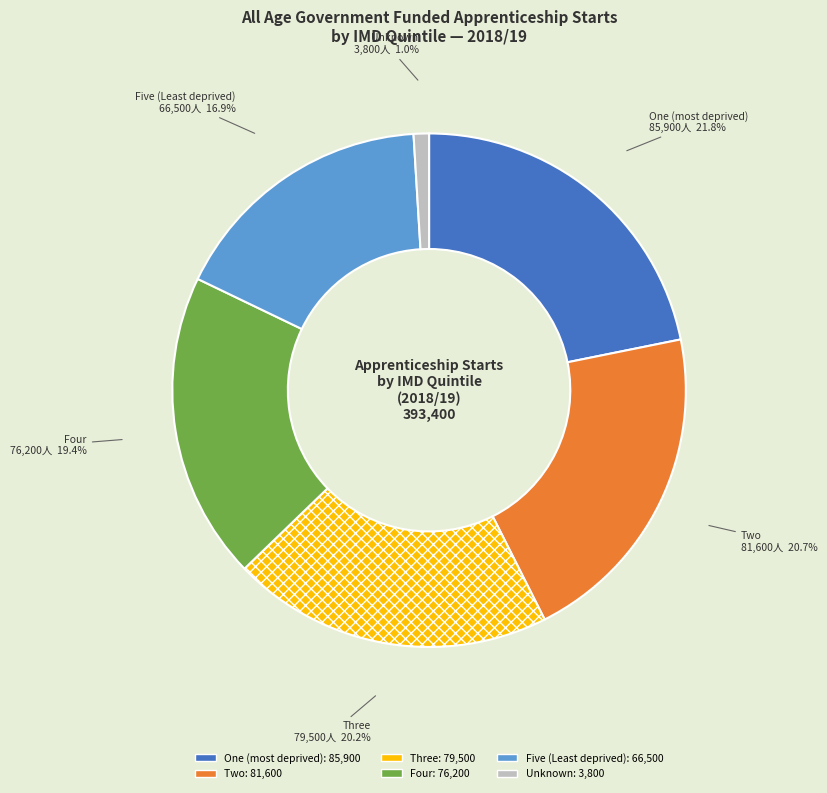

How many slices are in this pie chart?

6